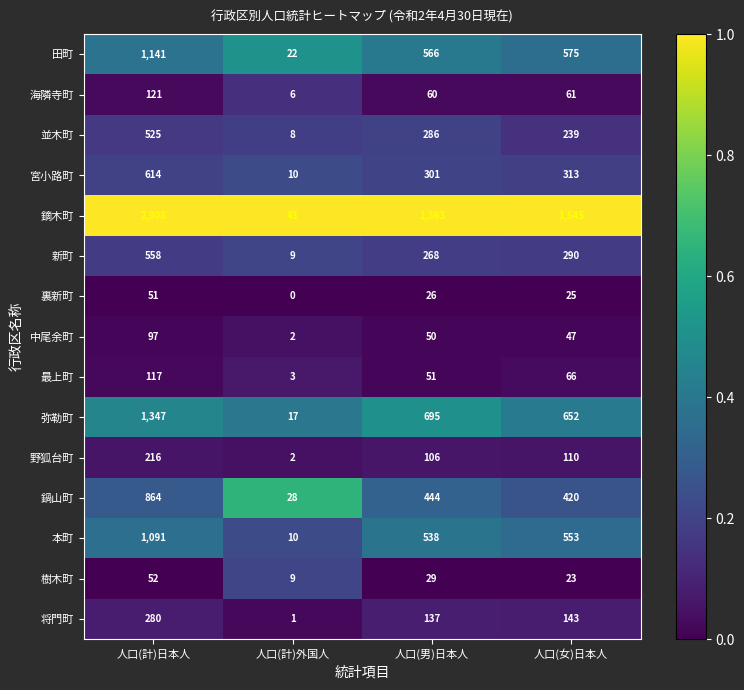

Rank the series by their maximum value, from highest to lowest.

鏑木町, 弥勒町, 田町, 本町, 鍋山町, 宮小路町, 新町, 並木町, 将門町, 野狐台町, 海隣寺町, 最上町, 中尾余町, 樹木町, 裏新町